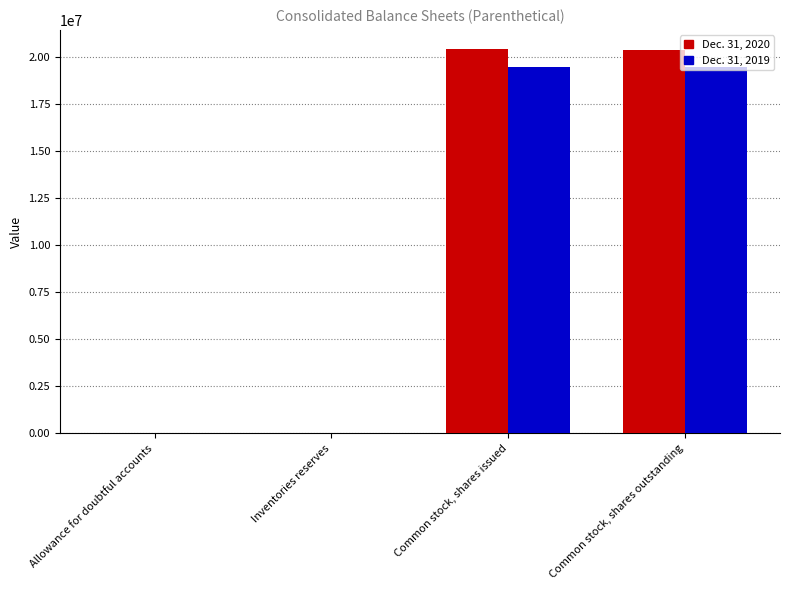

Does the chart contain stacked bars?

No